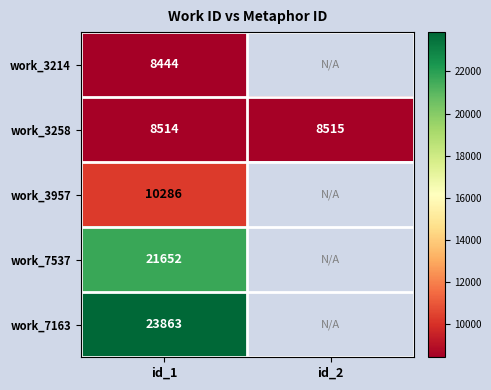

What is the highest value of the work_3258 series?

8515